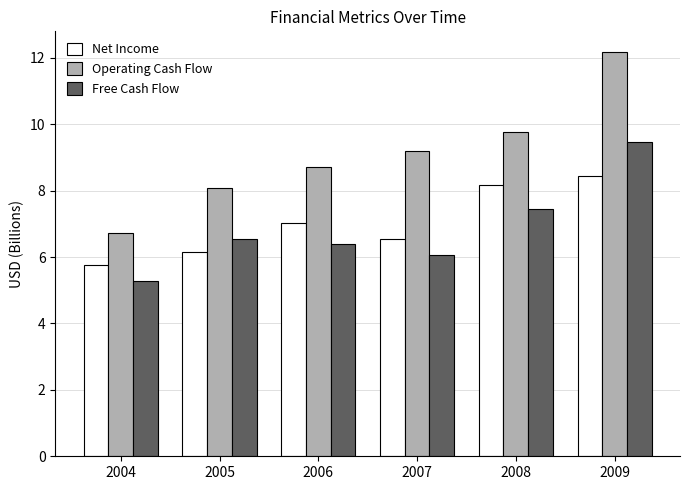

Rank the categories by Free Cash Flow value from highest to lowest.

2009, 2008, 2005, 2006, 2007, 2004